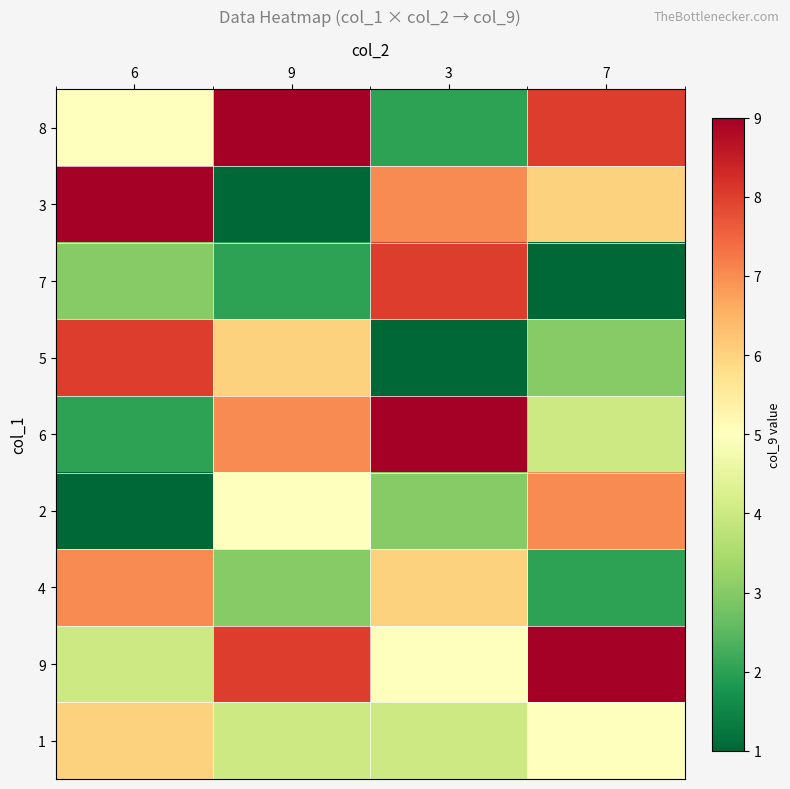

Reading left to right, extract all data points from this chart.

8: 6=5	9=9	3=2	7=8
3: 6=9	9=1	3=7	7=6
7: 6=3	9=2	3=8	7=1
5: 6=8	9=6	3=1	7=3
6: 6=2	9=7	3=9	7=4
2: 6=1	9=5	3=3	7=7
4: 6=7	9=3	3=6	7=2
9: 6=4	9=8	3=5	7=9
1: 6=6	9=4	3=4	7=5